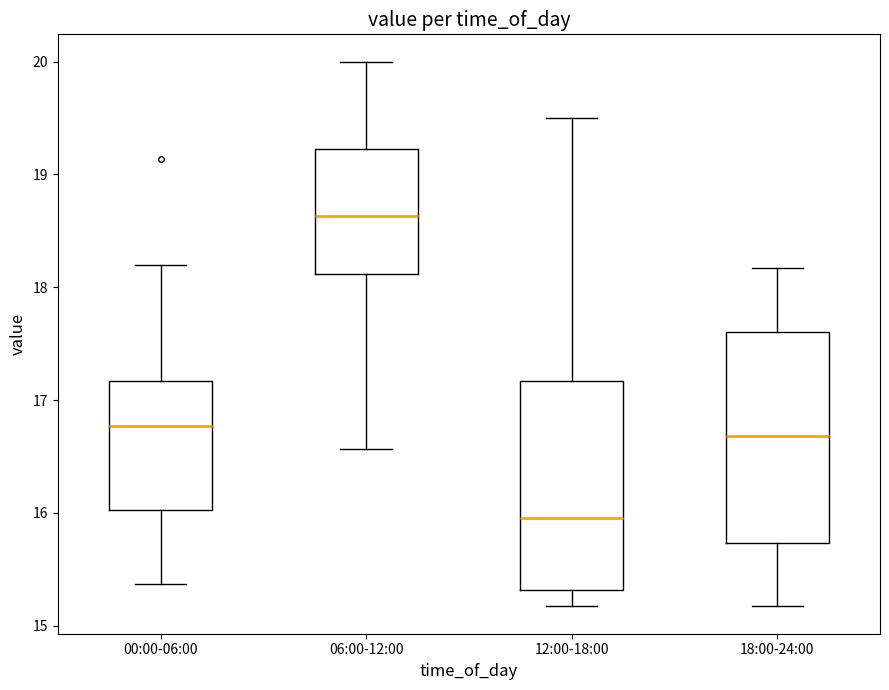

Reading left to right, read every box against the y-axis: the position of its median line, the range the box covers, and the ends of its whiskers. The values are not printed on the chart, so give them approximately, as read against the axis.

00:00-06:00: median 16.8, box 16.0 to 17.2, whiskers 15.4 to 18.2
06:00-12:00: median 18.6, box 18.1 to 19.2, whiskers 16.6 to 20.0
12:00-18:00: median 16.0, box 15.3 to 17.2, whiskers 15.2 to 19.5
18:00-24:00: median 16.7, box 15.7 to 17.6, whiskers 15.2 to 18.2